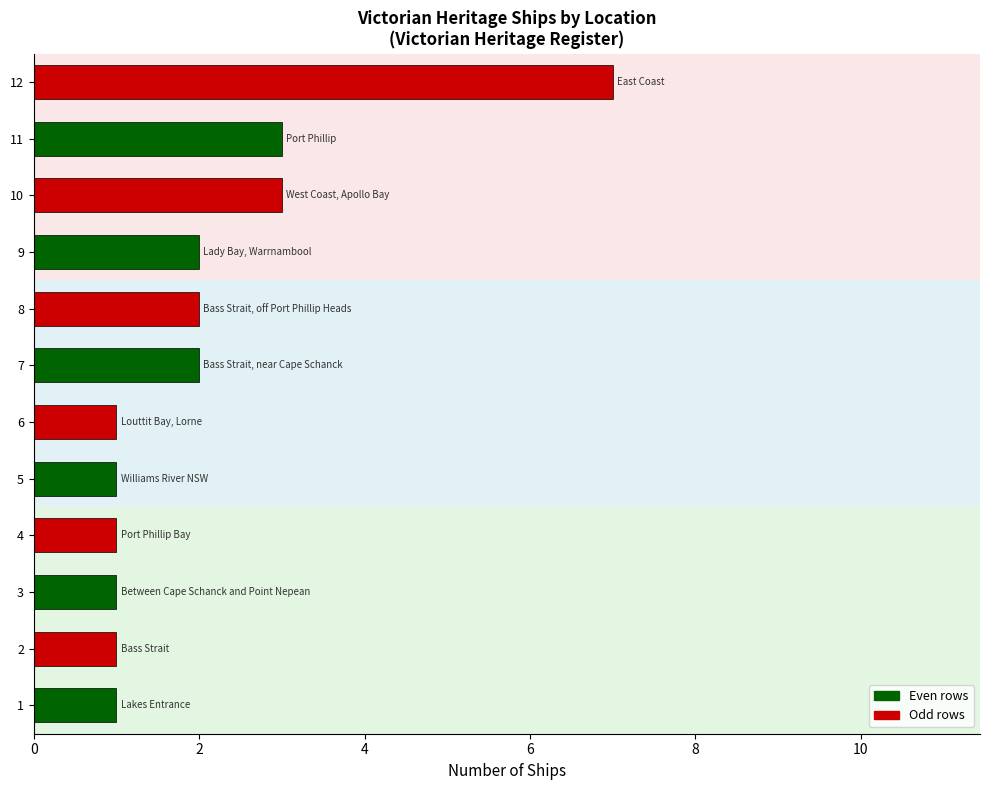

Is it true that the value at 8 is 2?

True